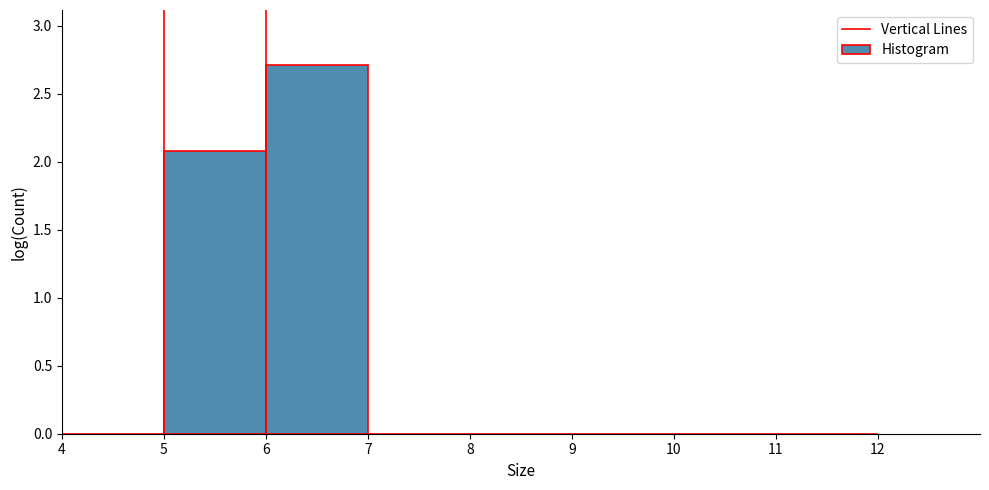

Over which range of the x-axis is the bar tallest?

6 to 7